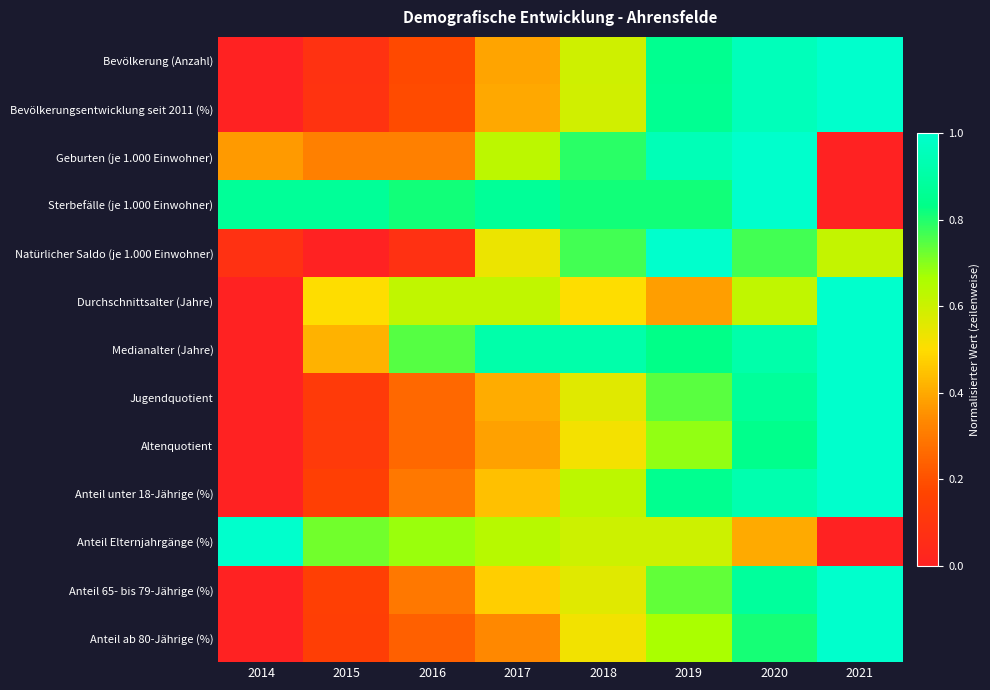

What is the difference between the highest and lowest values at 2014?

1.0